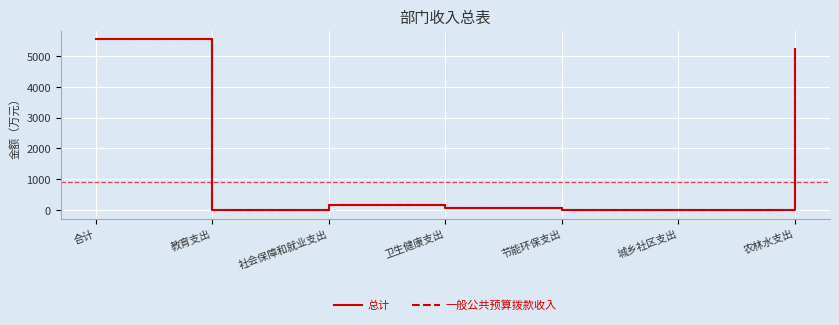

True or false: 总计 has more than 0 interior local peaks.

True